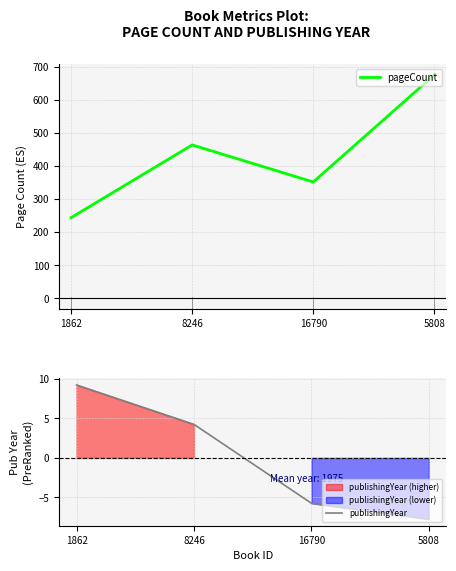

Which series has the largest total across all categories?

pageCount